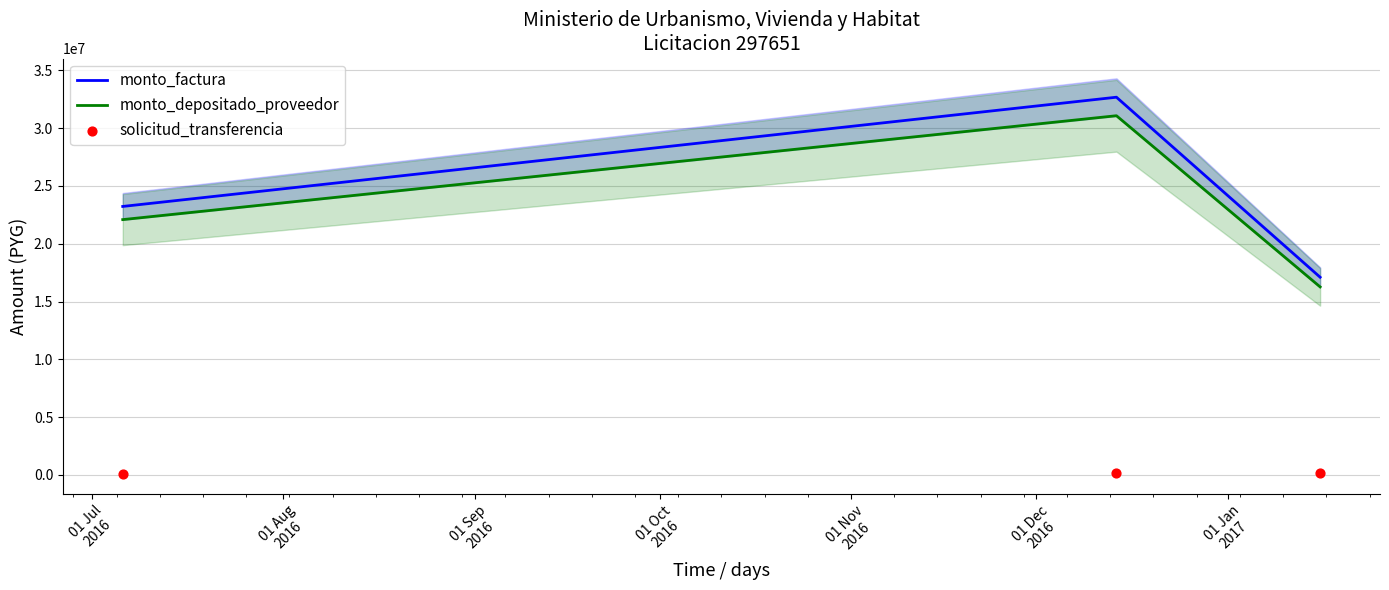

Which series has the largest total across all categories?

monto_factura